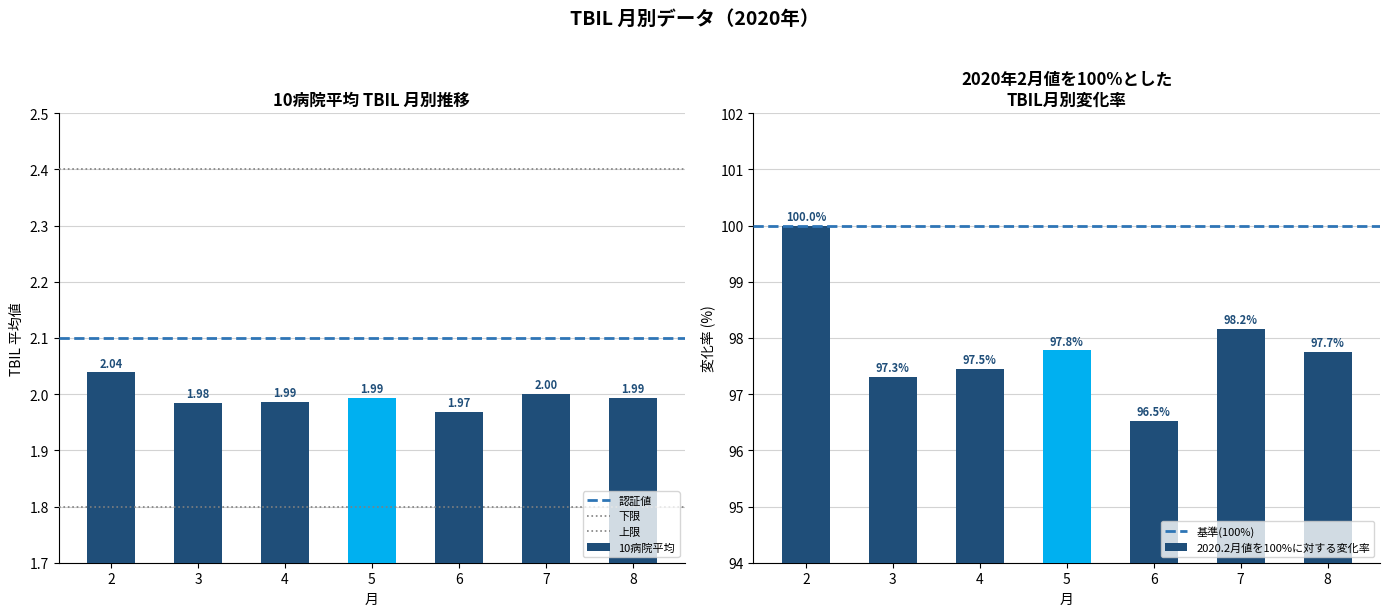

Reading left to right, extract all data points from this chart.

10病院平均: 2.0	2.0	2.0	2.0	2.0	2.0	2.0
2020変化率: 100.0	97.3	97.5	97.8	96.5	98.2	97.7
認証値: 2.1	2.1	2.1	2.1	2.1	2.1	2.1
下限: 1.8	1.8	1.8	1.8	1.8	1.8	1.8
上限: 2.4	2.4	2.4	2.4	2.4	2.4	2.4